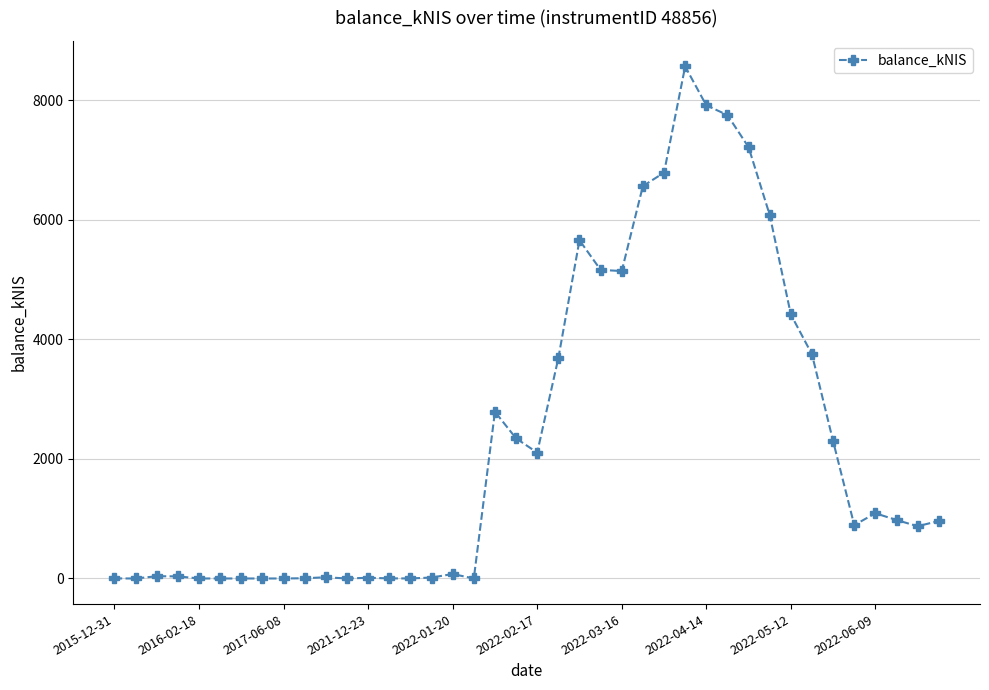

How many distinct data groups are displayed?

1